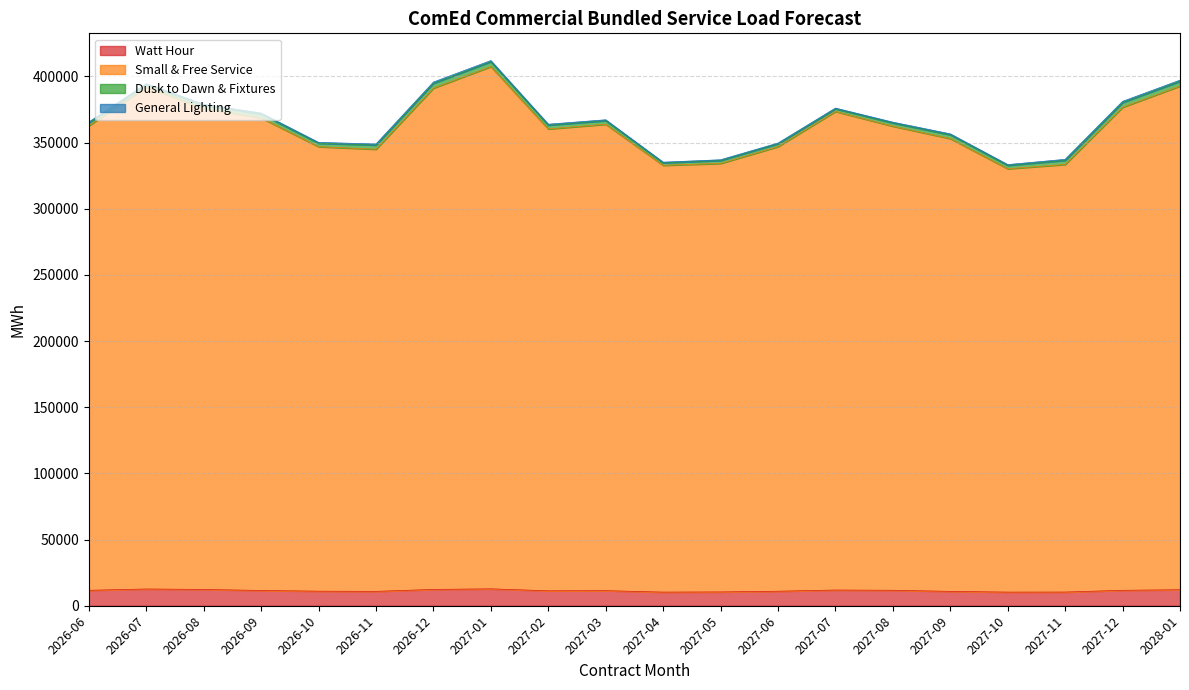

How many lines are shown in the chart?

4